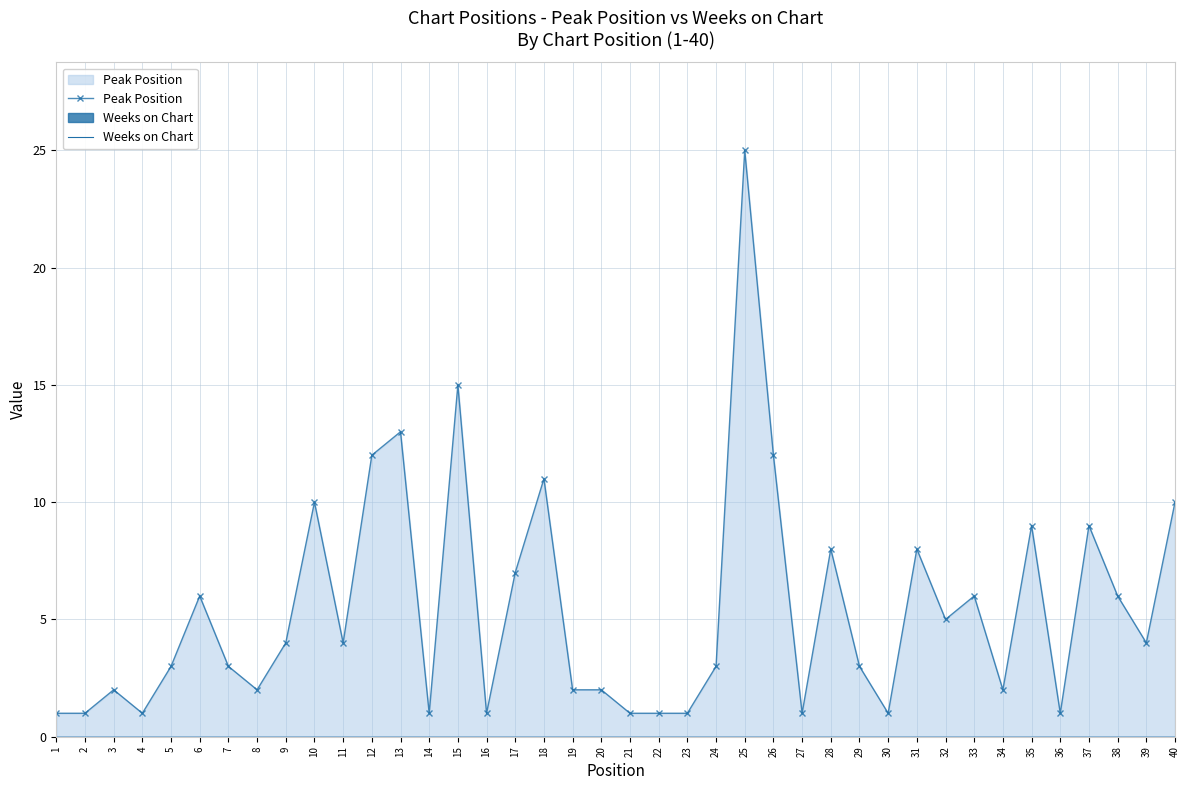

True or false: Peak Position and Weeks on Chart intersect in this chart.

False